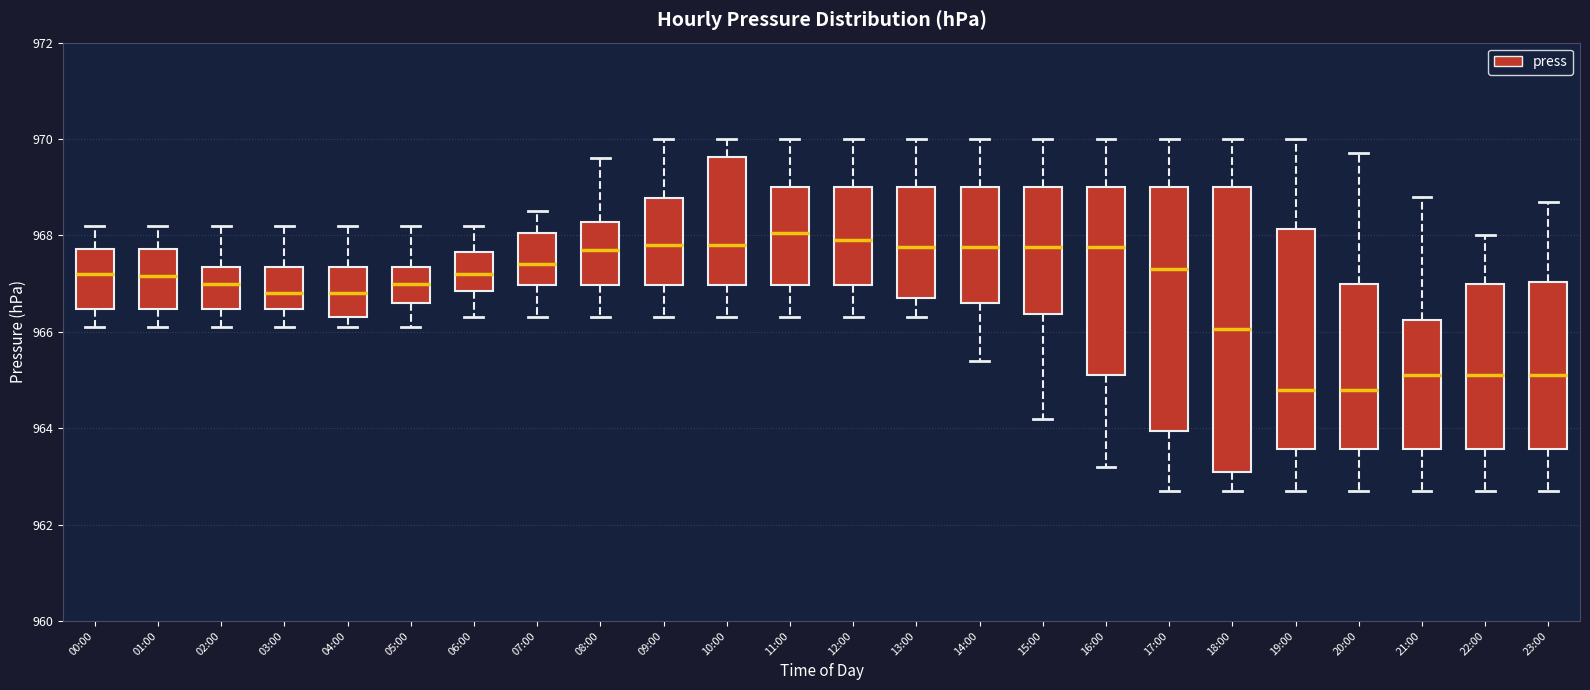

Where does the median line of the box for 16:00 sit on the y-axis? The values are not printed on the chart, so give them approximately, as read against the axis.

967.8